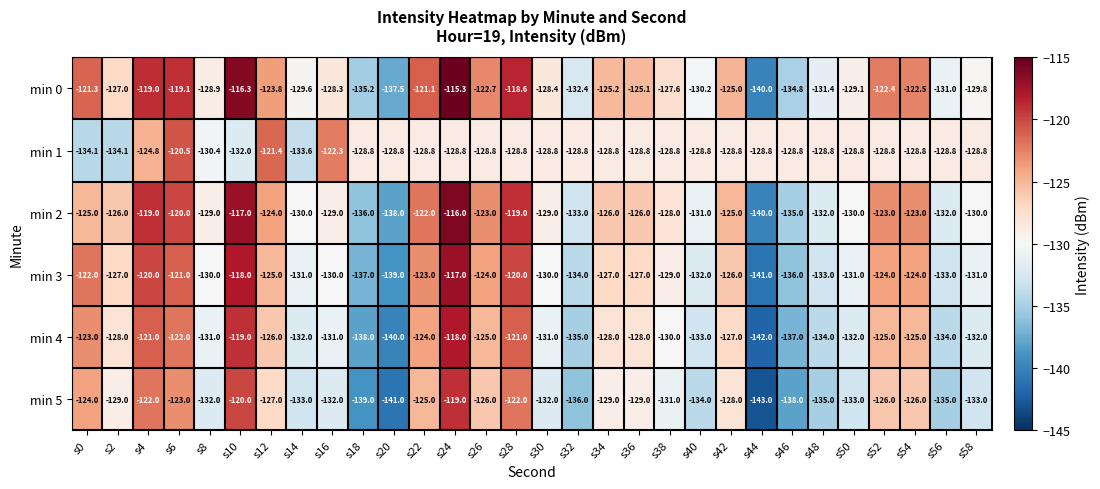

Rank the series at s52 from highest to lowest value.

min 0, min 2, min 3, min 4, min 5, min 1